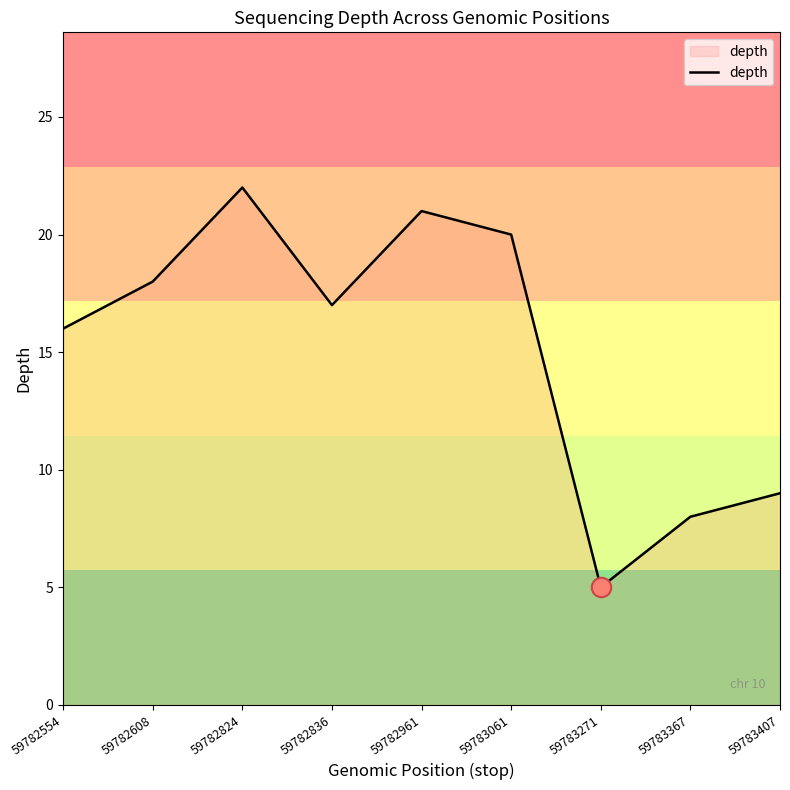

What is the smallest value displayed?

5